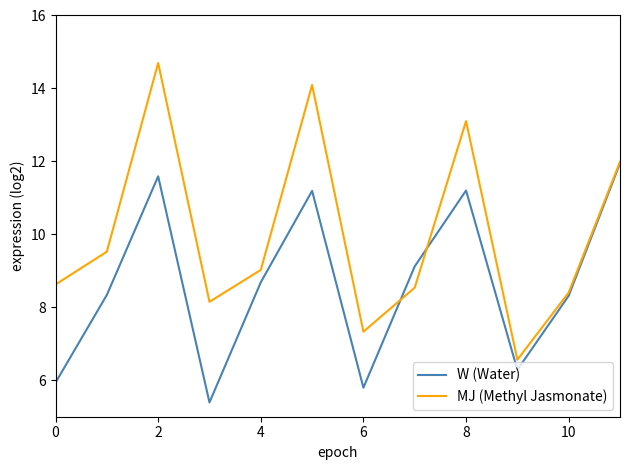

List the series in order of their overall mean, lowest first.

W (Water), MJ (Methyl Jasmonate)